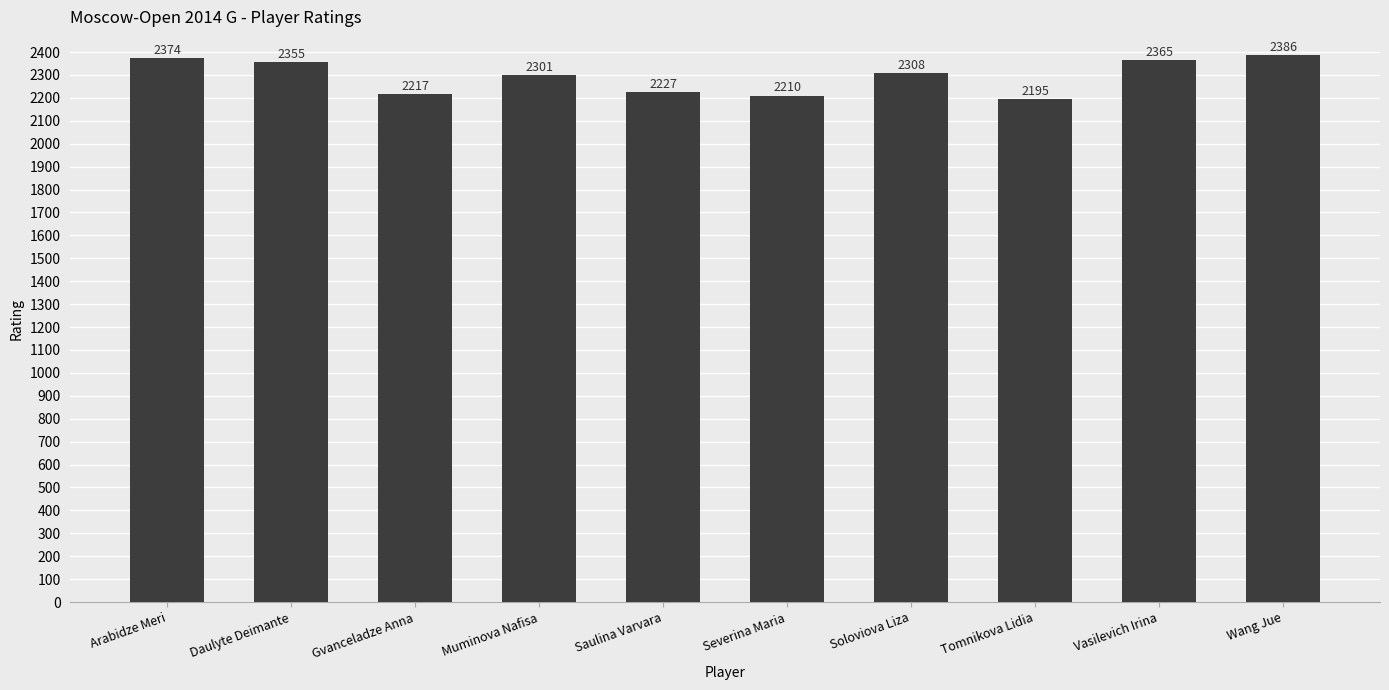

List the labels in order of value, largest first.

Wang Jue, Arabidze Meri, Vasilevich Irina, Daulyte Deimante, Soloviova Liza, Muminova Nafisa, Saulina Varvara, Gvanceladze Anna, Severina Maria, Tomnikova Lidia